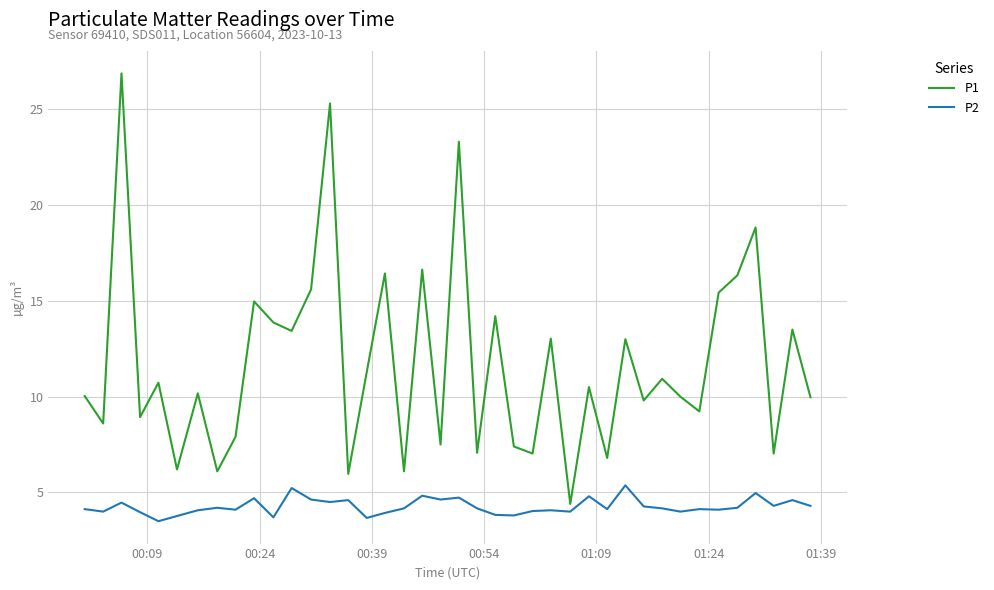

Rank the series by their maximum value, from lowest to highest.

P2, P1